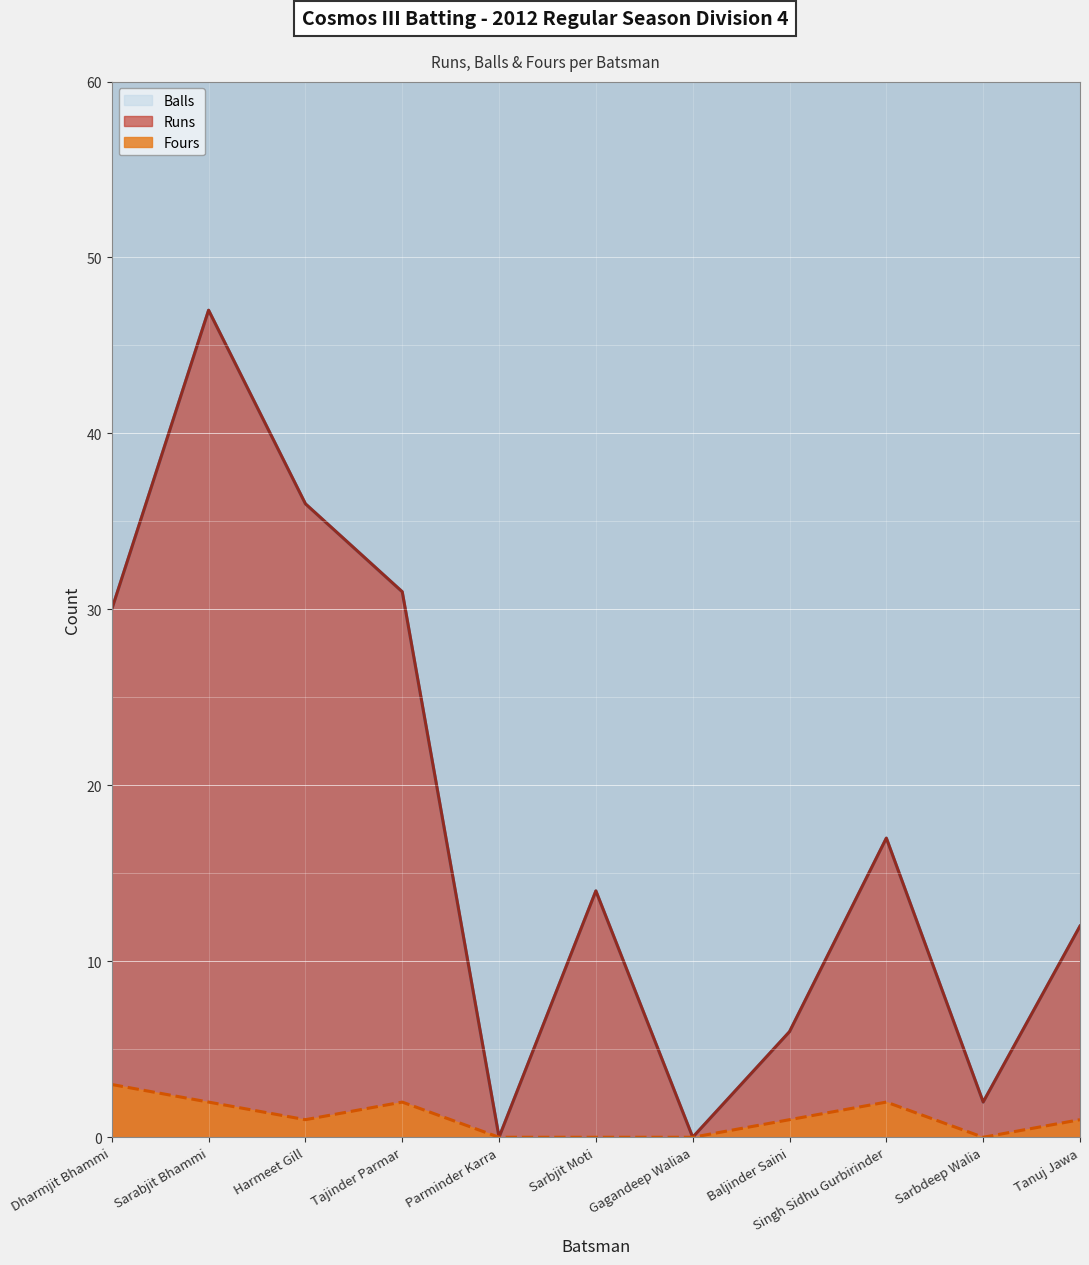

At which label does Balls reach its minimum?

Parminder Karra